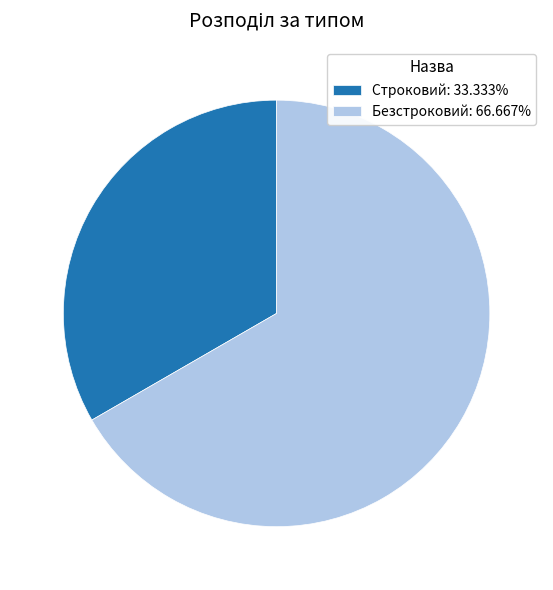

What is the ratio of the value at Безстроковий to the value at Строковий?

2.0